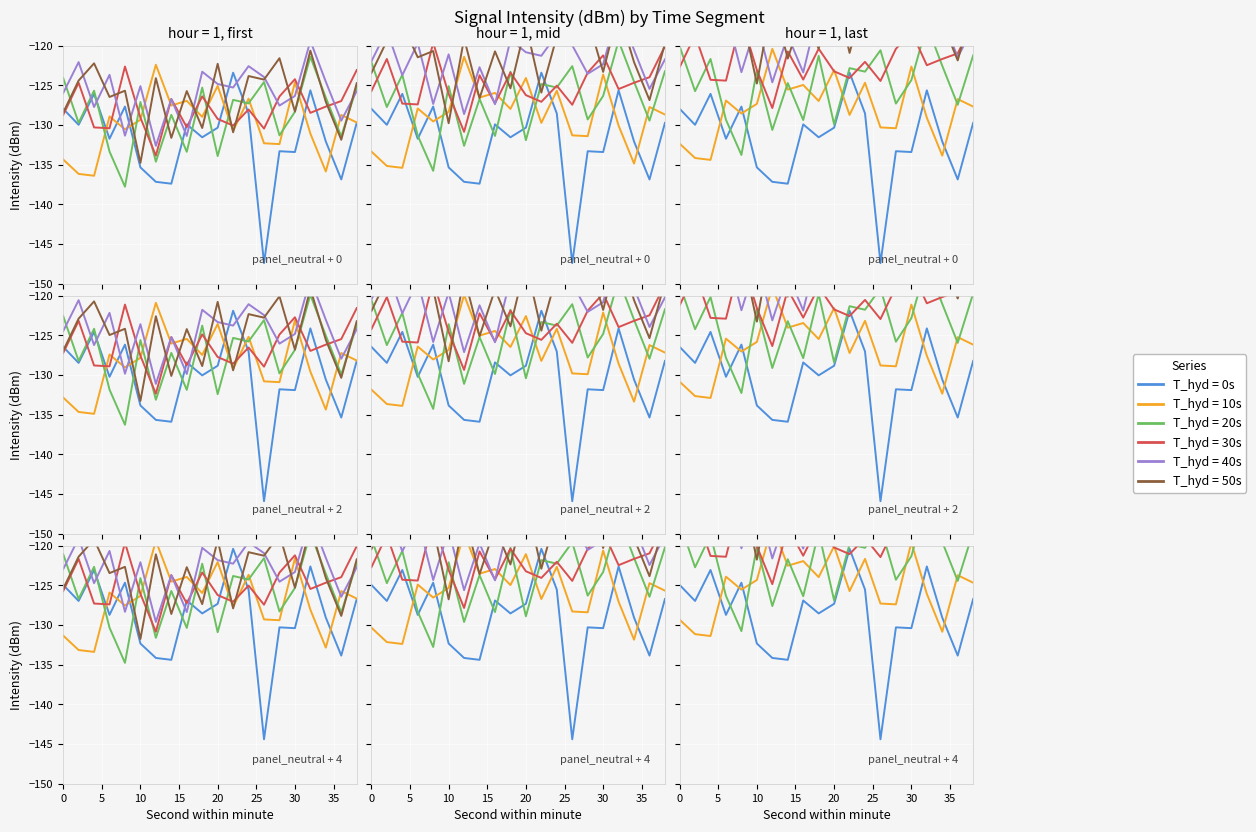

What is the difference between the highest and lowest values at 22?

7.5